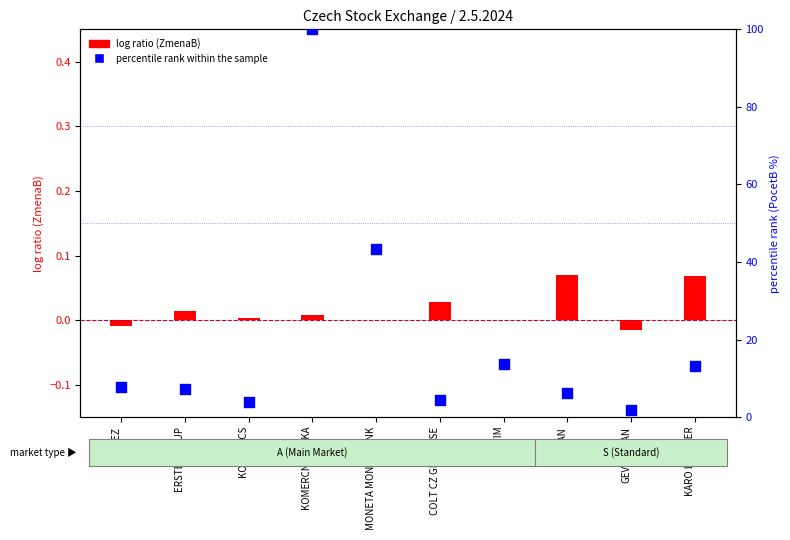

What is the total value across all series at ERSTE GROUP?

7.4